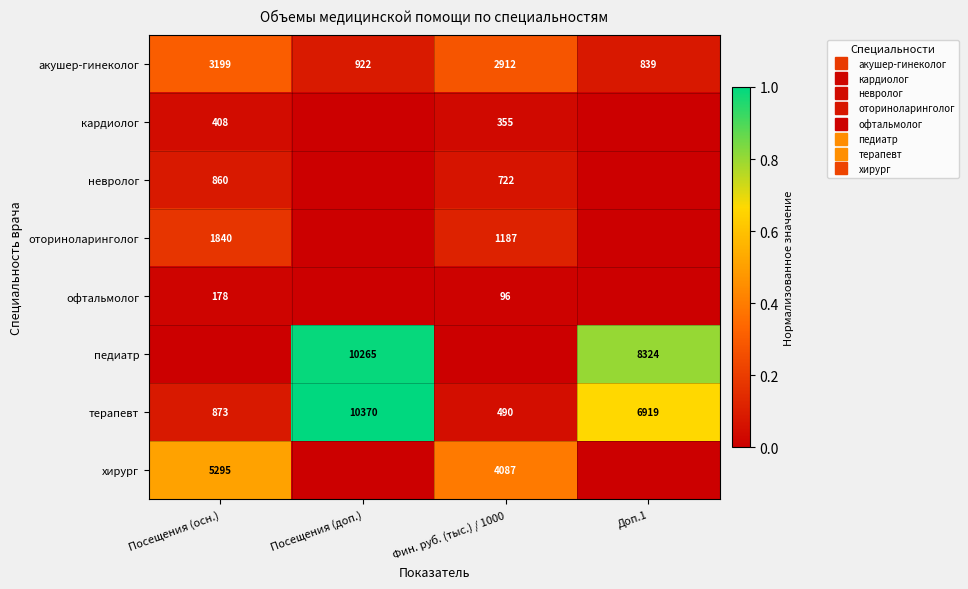

Which category has the highest value in the терапевт series?

Посещения (доп.)